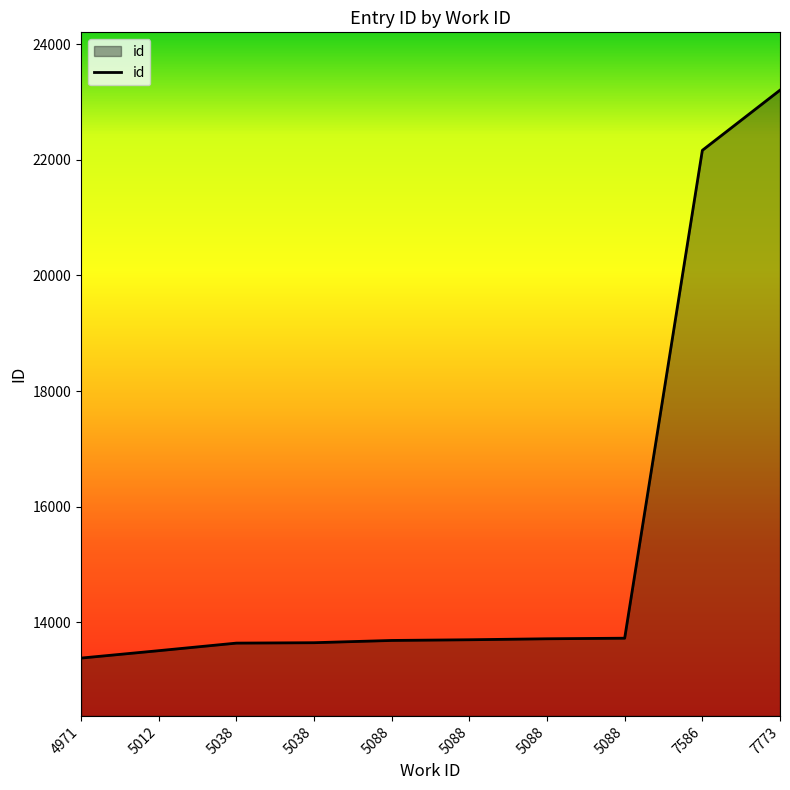

How many lines are shown in the chart?

1